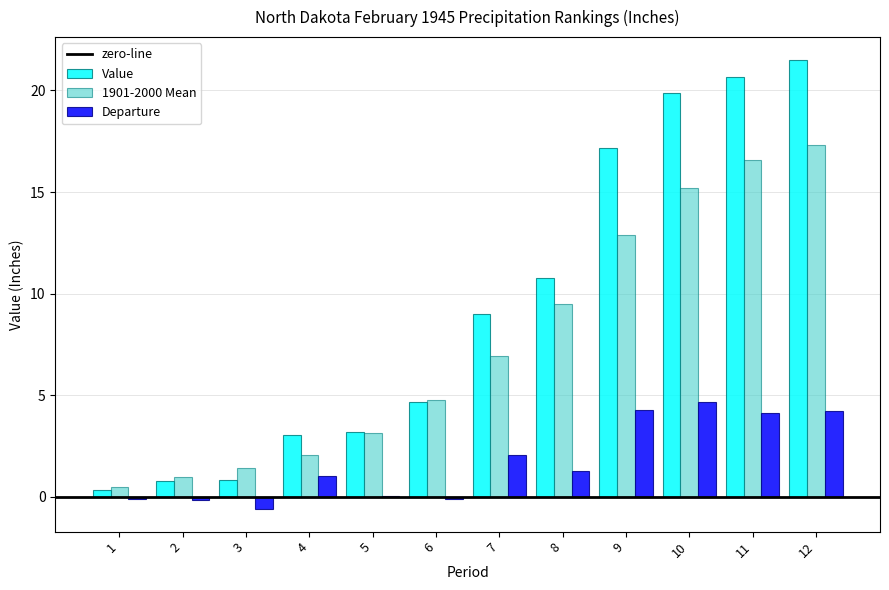

At which label does Departure reach its peak?

10